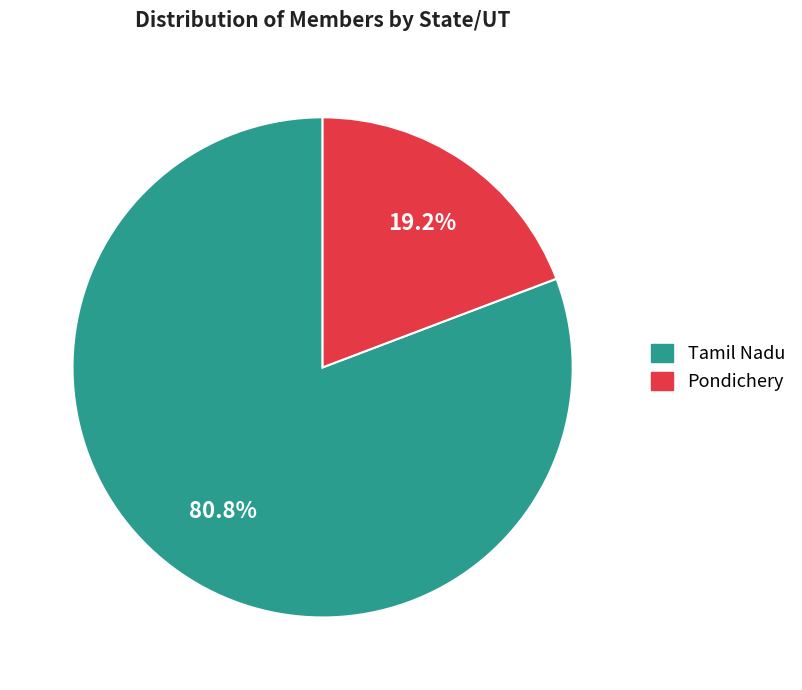

Which has a higher value, Pondichery or Tamil Nadu?

Tamil Nadu